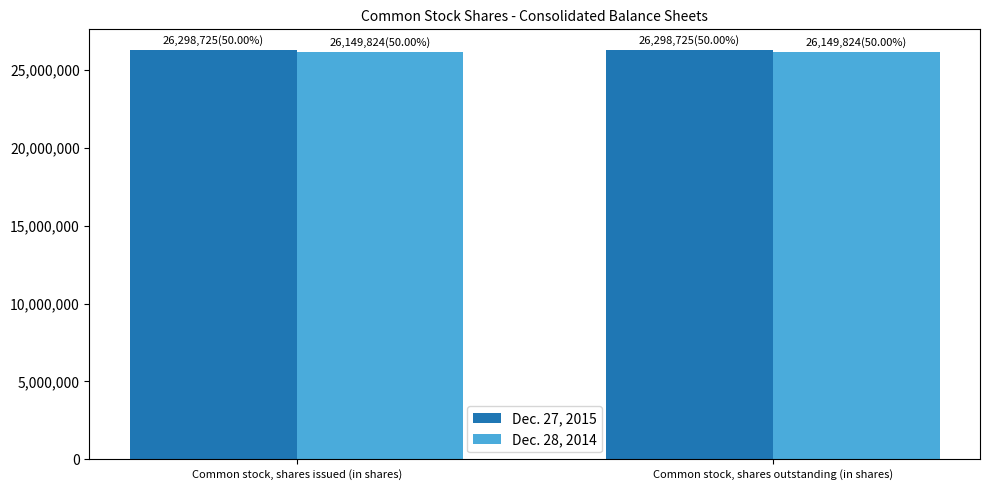

What is the spread (max minus min) of values at Common stock, shares outstanding (in shares)?

148901